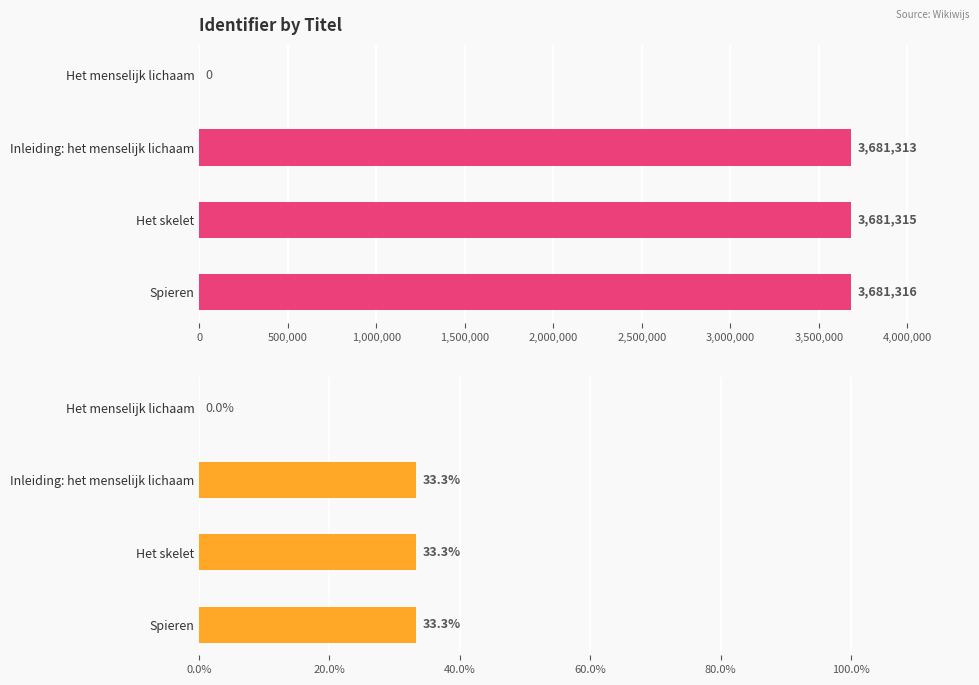

The value of Identifier (%) at Het menselijk lichaam is 21.3. True or false?

False